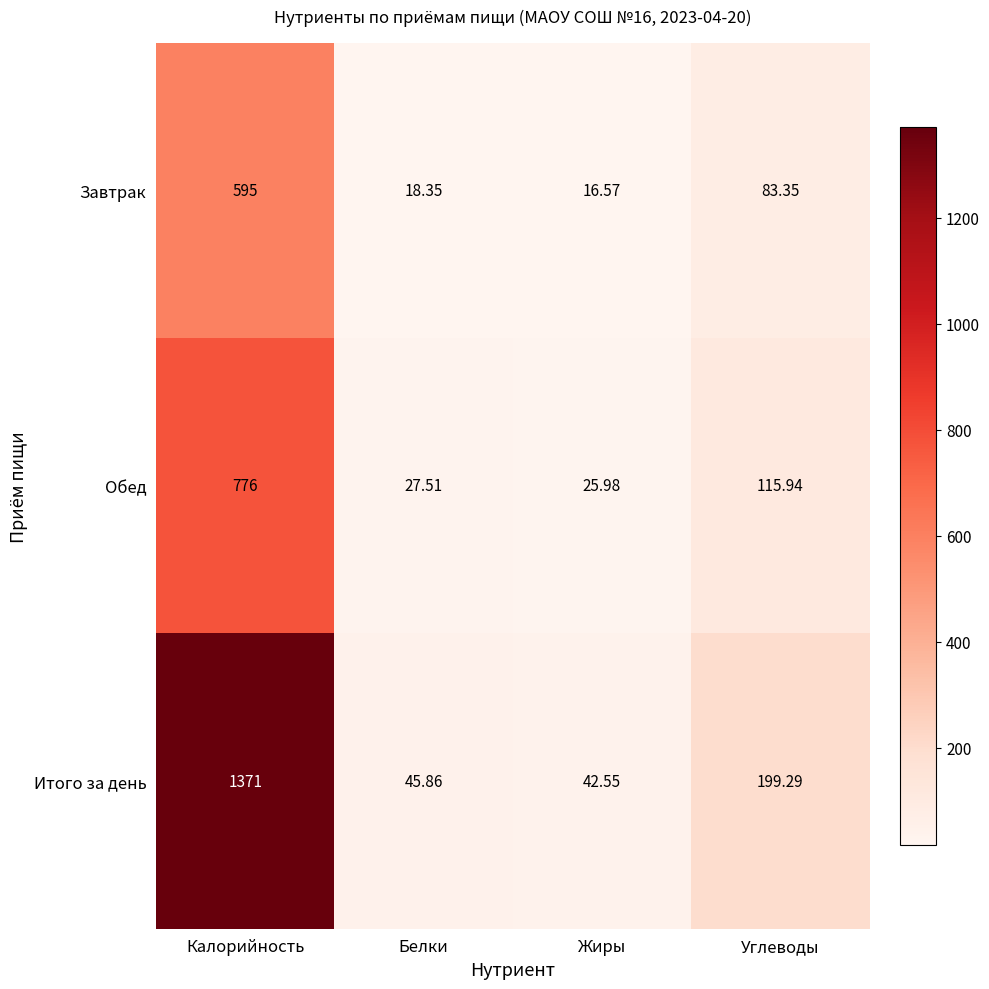

What is the difference between the highest and lowest values at Белки?

27.5